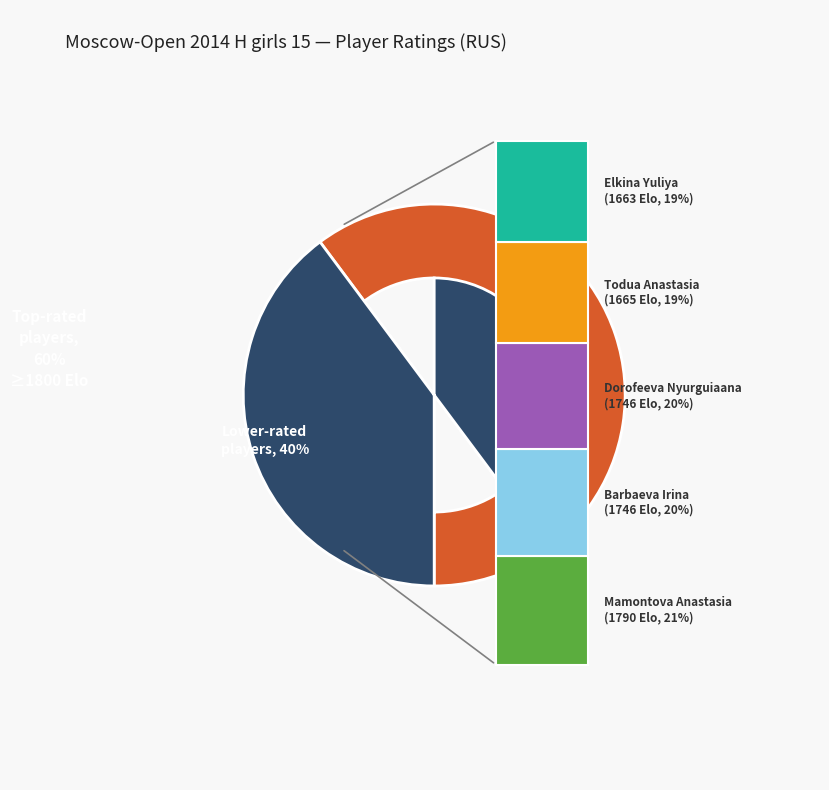

Does any single category account for the majority?

No